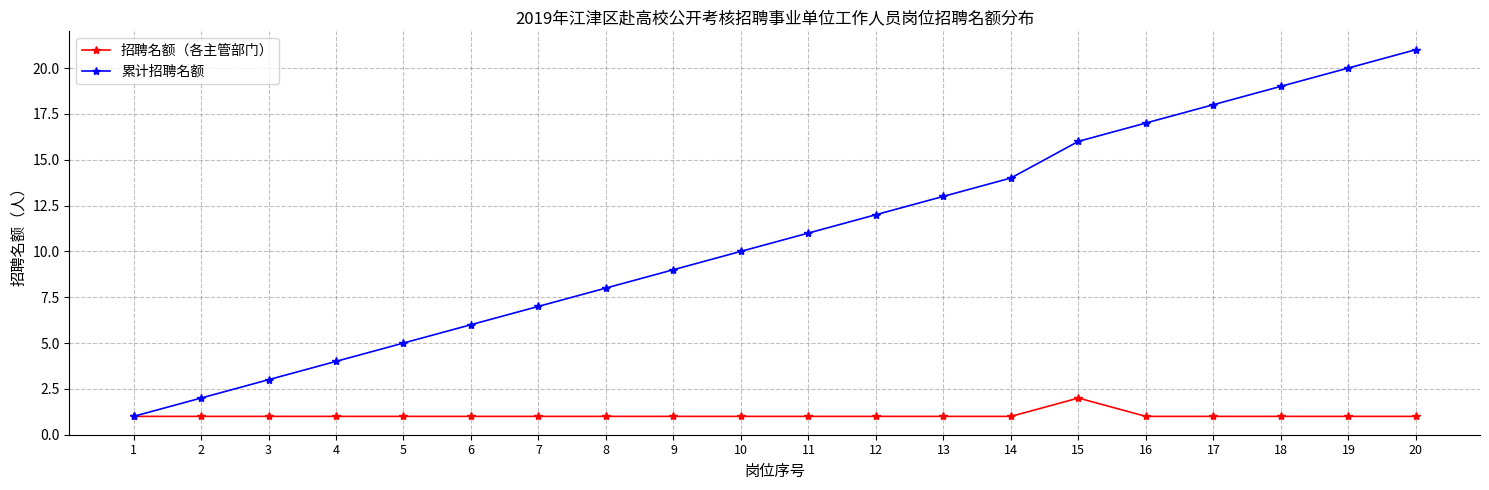

Which series has the largest range (max minus min)?

累计招聘名额